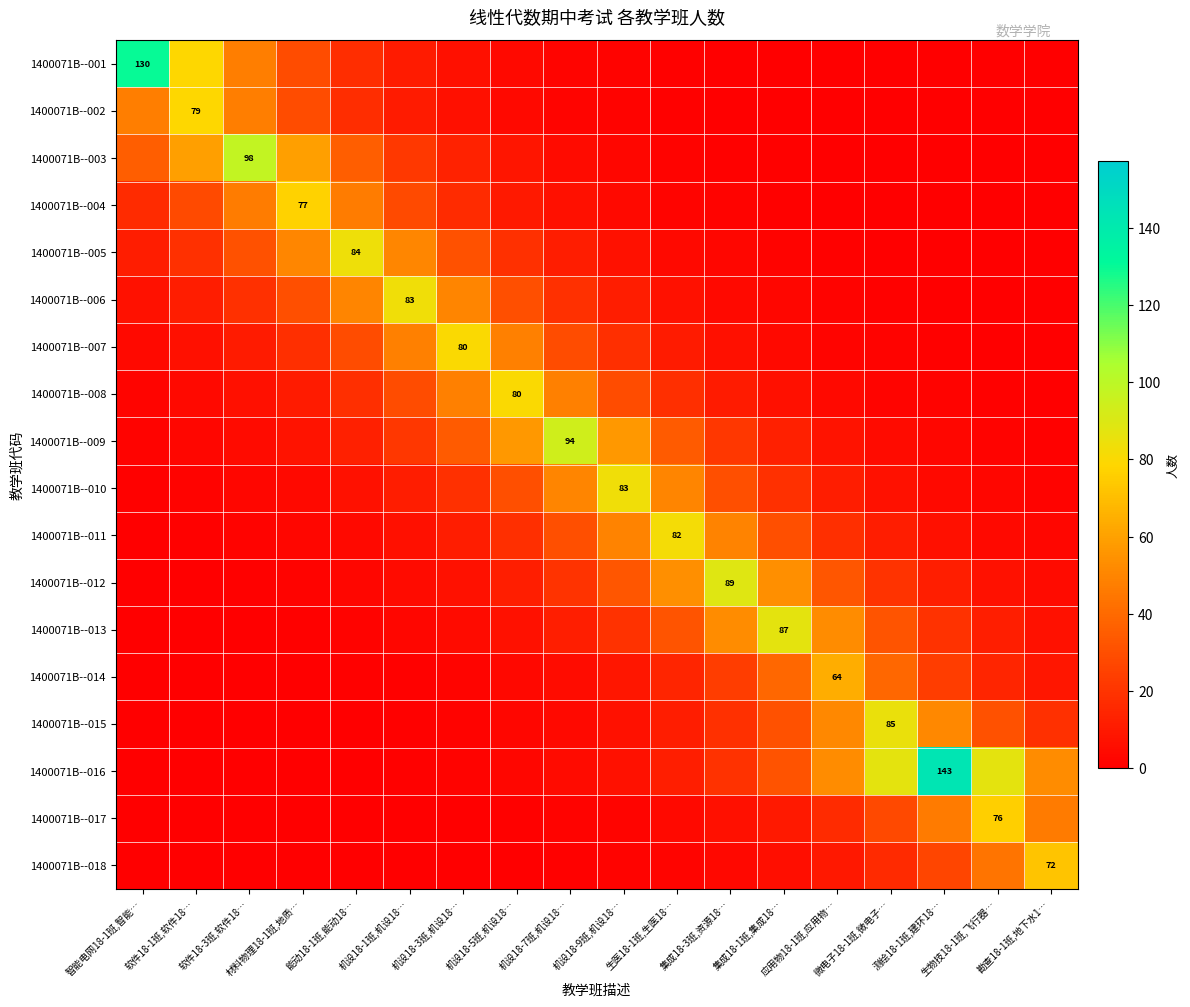

List the series in order of their peak value, lowest first.

1400071B--014, 1400071B--018, 1400071B--017, 1400071B--004, 1400071B--002, 1400071B--007, 1400071B--008, 1400071B--011, 1400071B--006, 1400071B--010, 1400071B--005, 1400071B--015, 1400071B--013, 1400071B--012, 1400071B--009, 1400071B--003, 1400071B--001, 1400071B--016